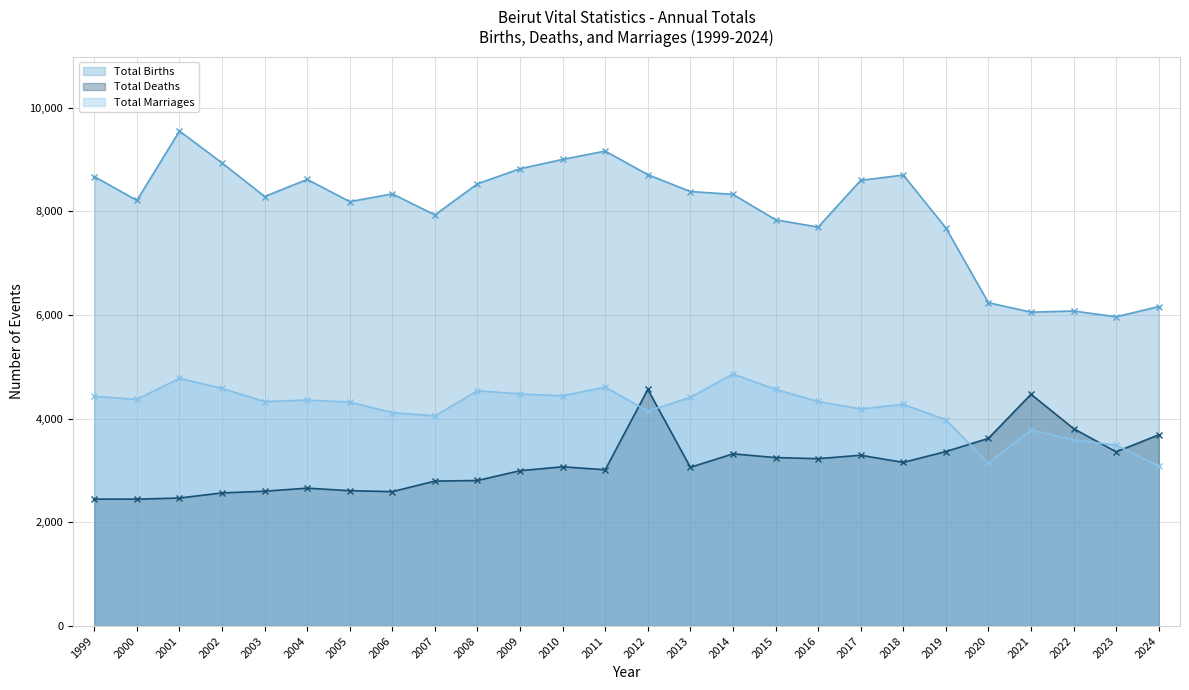

Count the number of data series in this chart.

3